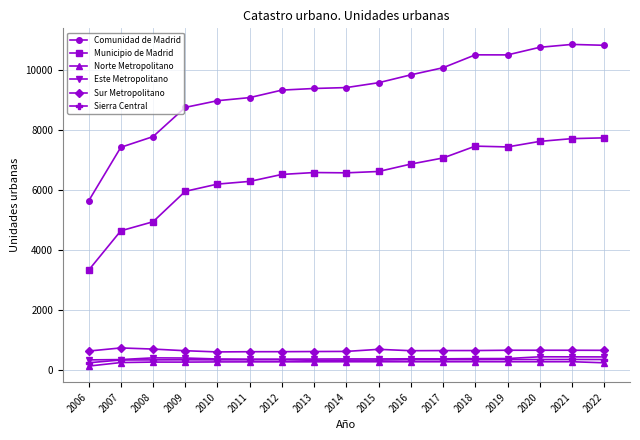

What is the lowest value of the Sierra Central series?

251